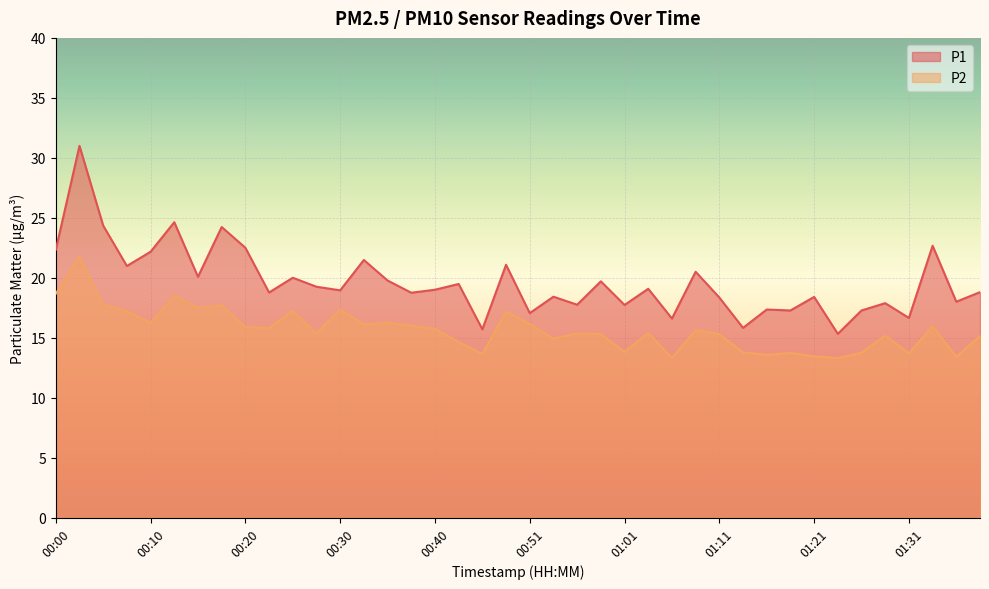

What is the difference between the maximum and minimum values in the P2 series?

8.4